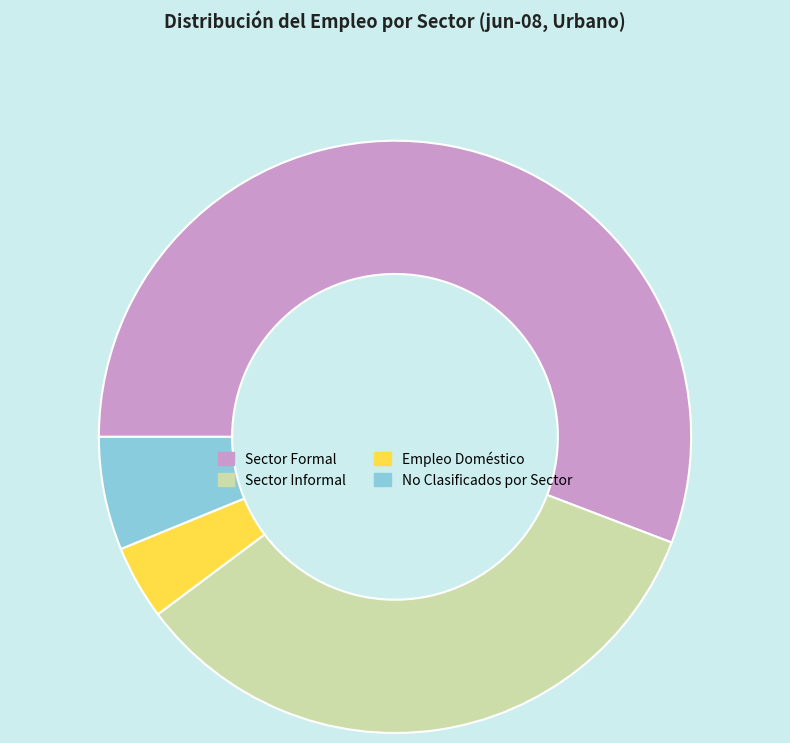

Rank the categories by value from lowest to highest.

Empleo Doméstico, No Clasificados por Sector, Sector Informal, Sector Formal